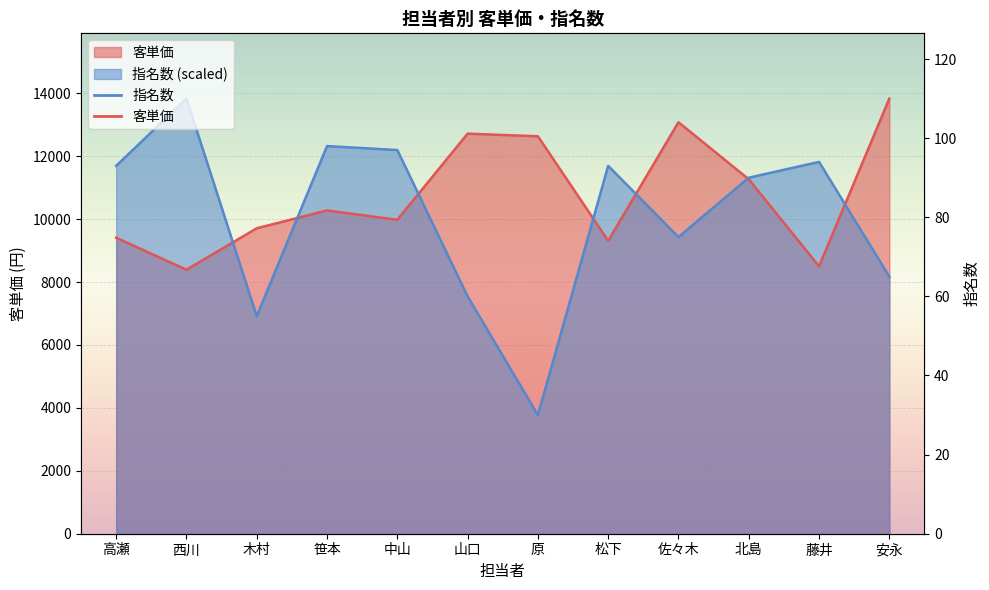

How many lines are shown in the chart?

2